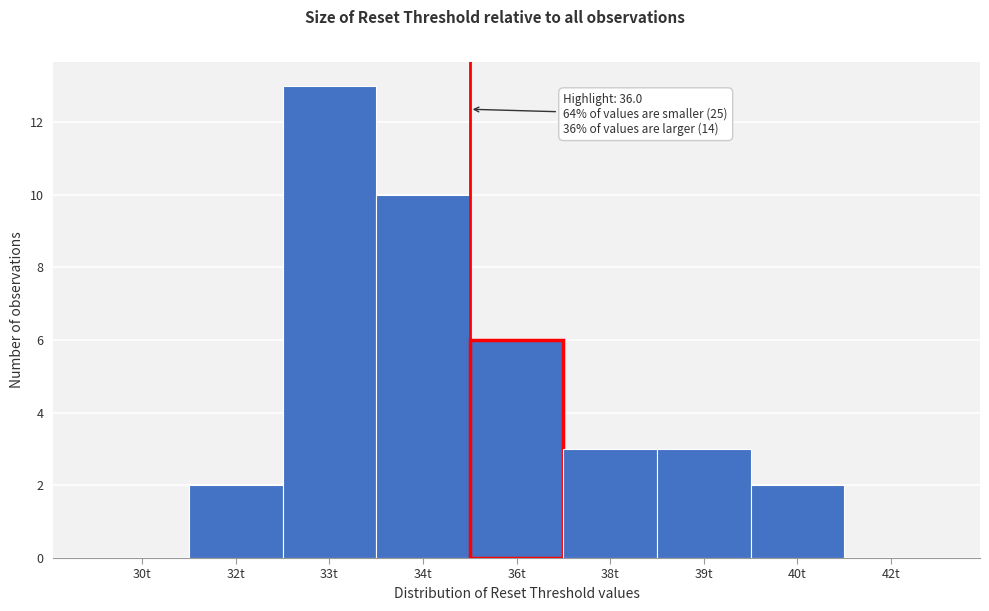

Reading left to right, list all the values displayed in this chart.

30t=0	32t=2	33t=13	34t=10	36t=6	38t=3	39t=3	40t=2	42t=0